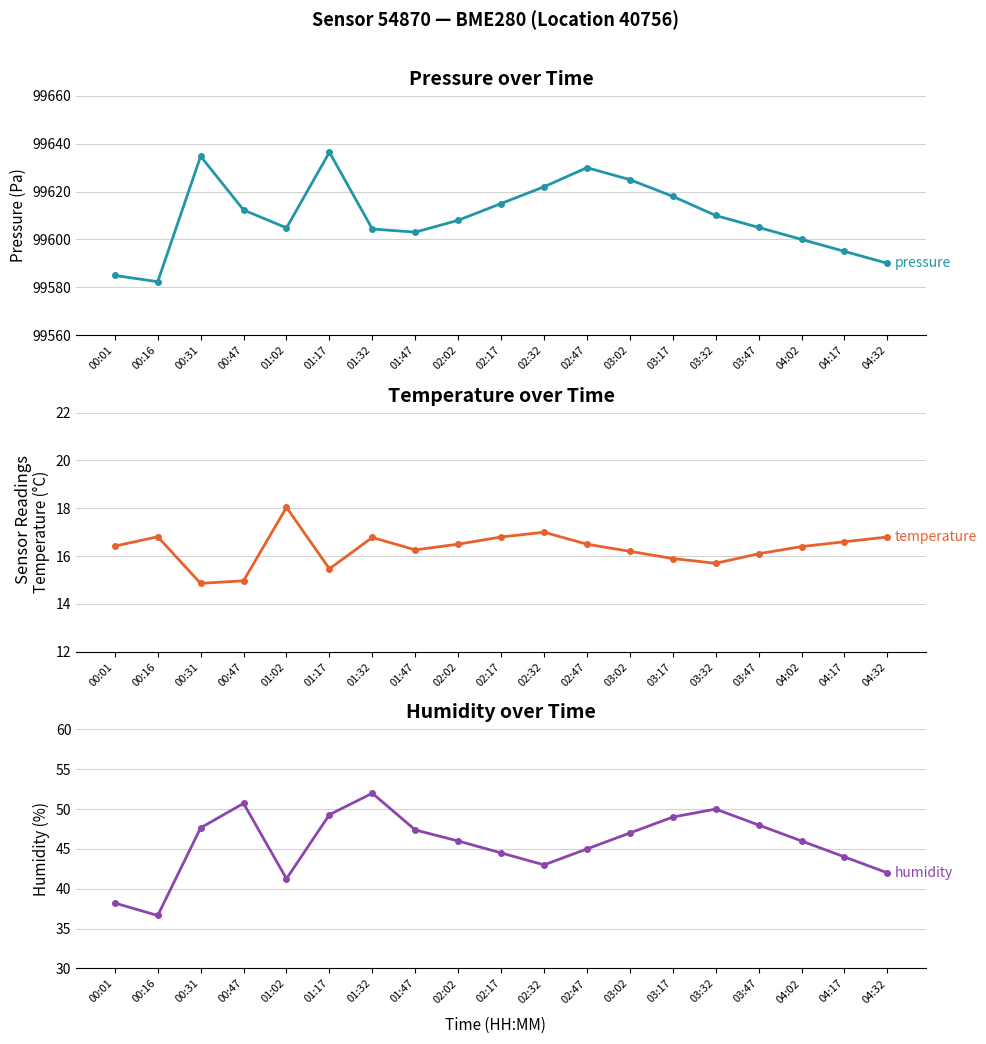

Rank the series by their maximum value, from highest to lowest.

pressure, humidity, temperature